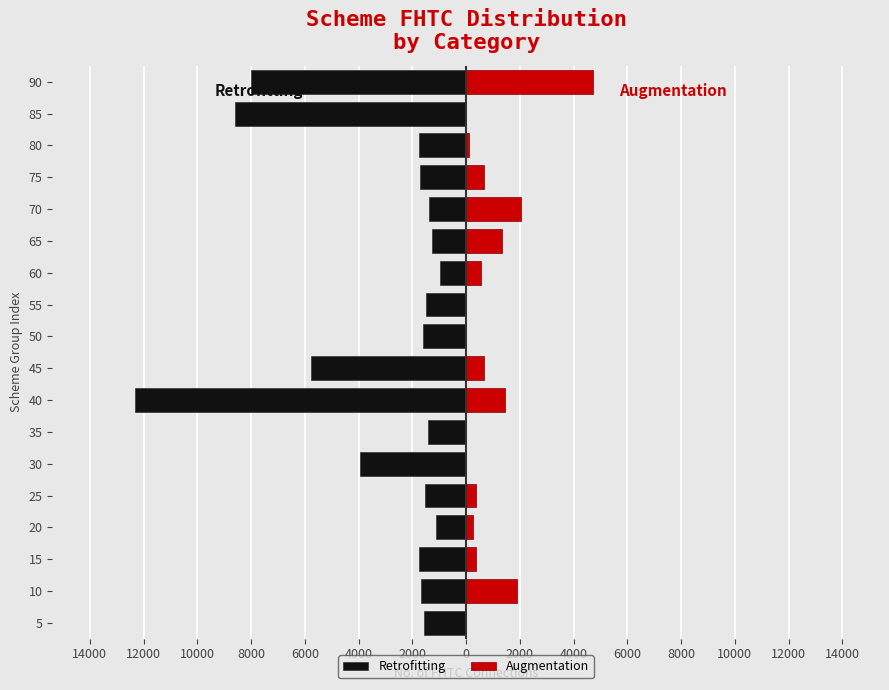

How many categories are shown in the chart?

18